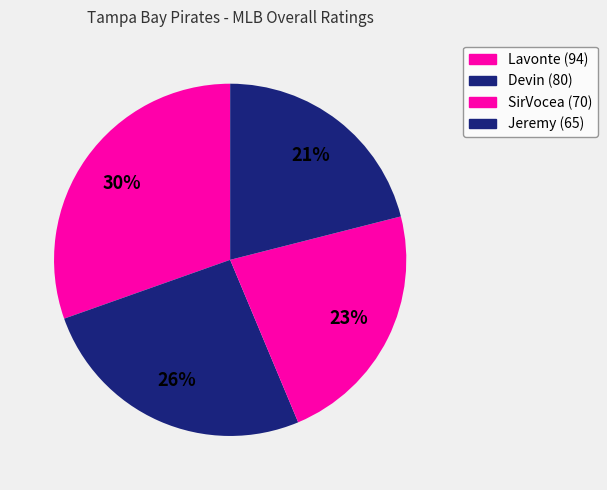

Is Lavonte the majority of the pie?

No